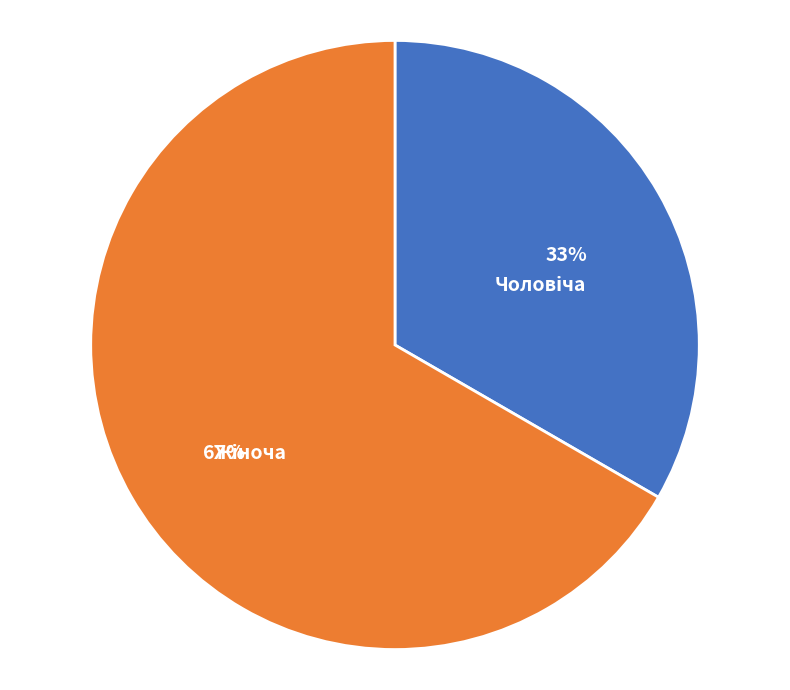

Does any single category account for the majority?

Yes